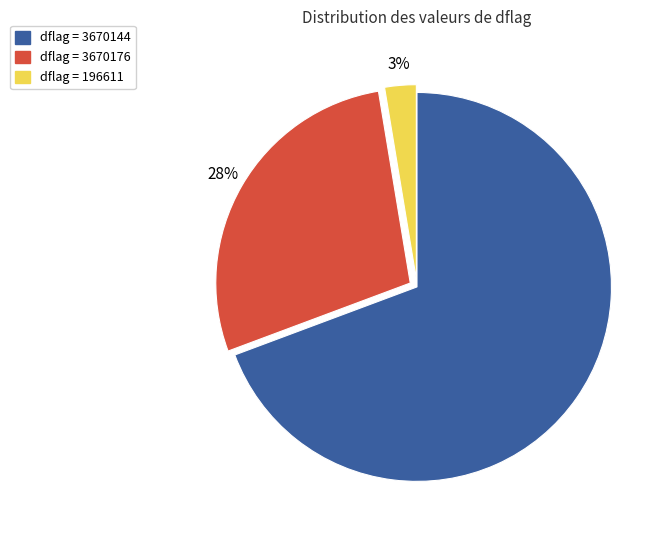

To the nearest percent, what is the average slice percentage?

33%